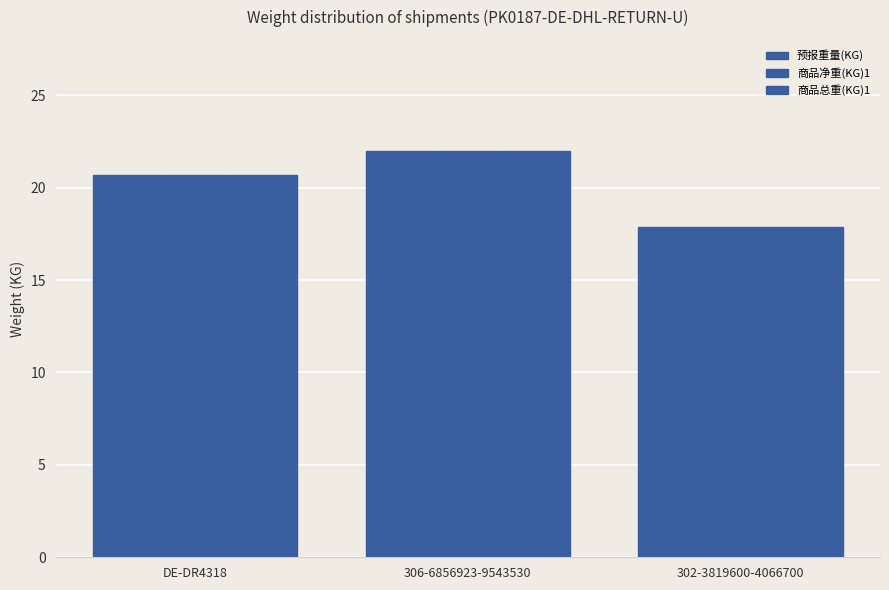

What is the difference between the maximum and second lowest values in the 预报重量(KG) series?

1.3